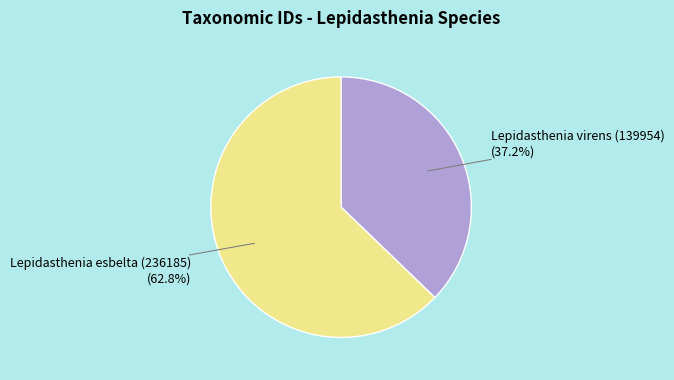

What is the largest slice in the pie chart?

Lepidasthenia esbelta (236185)